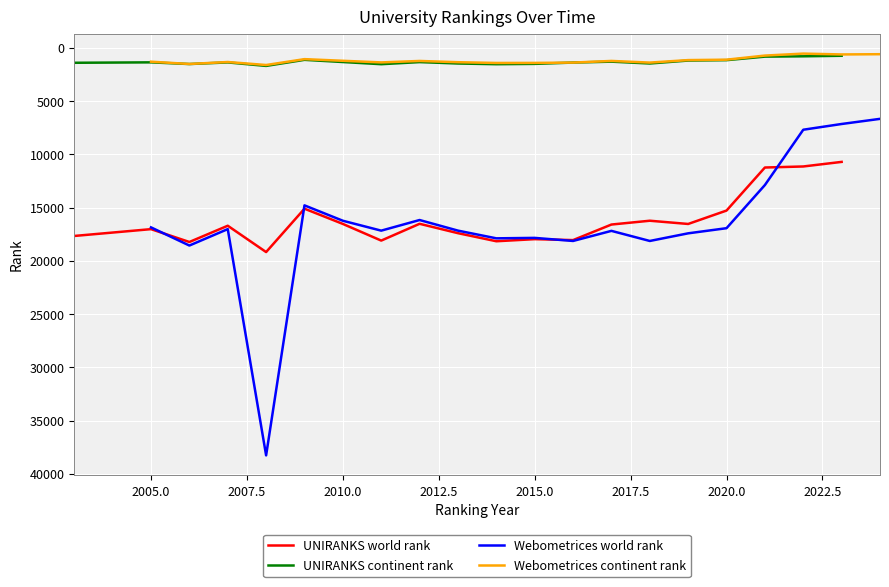

True or false: UNIRANKS continent rank and UNIRANKS world rank cross at least once.

False